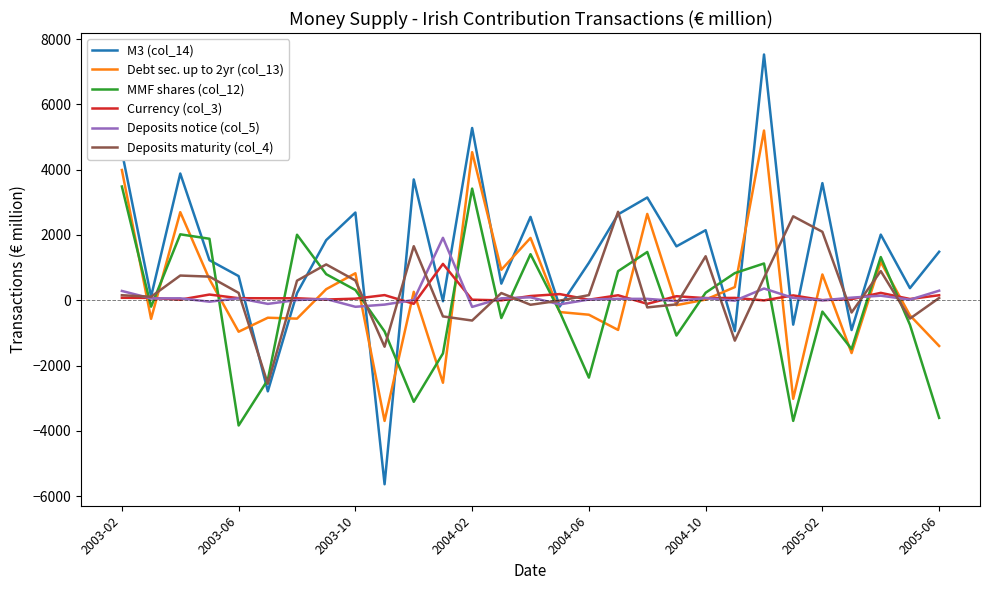

Does the chart display data point markers on the line(s)?

No